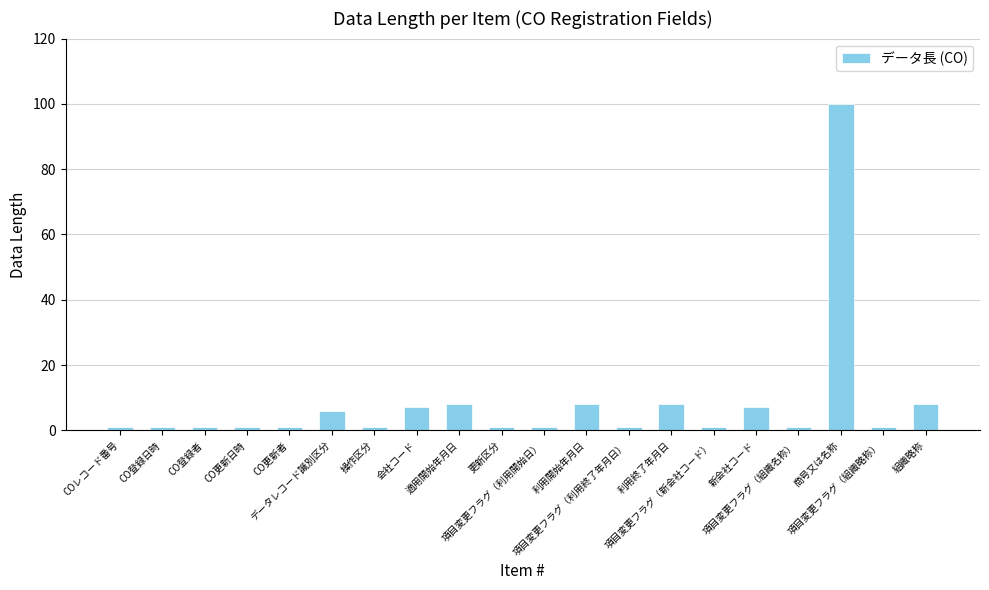

Reading left to right, transcribe all the data shown in this chart.

COレコード番号=1	CO登録日時=1	CO登録者=1	CO更新日時=1	CO更新者=1	データレコード識別区分=6	操作区分=1	会社コード=7	適用開始年月日=8	更新区分=1	項目変更フラグ（利用開始日）=1	利用開始年月日=8	項目変更フラグ（利用終了年月日）=1	利用終了年月日=8	項目変更フラグ（新会社コード）=1	新会社コード=7	項目変更フラグ（組織名称）=1	商号又は名称=100	項目変更フラグ（組織略称）=1	組織略称=8